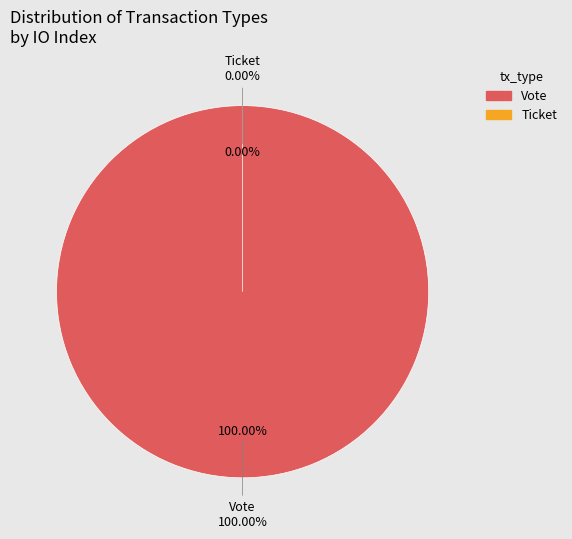

How many slices are in this pie chart?

2